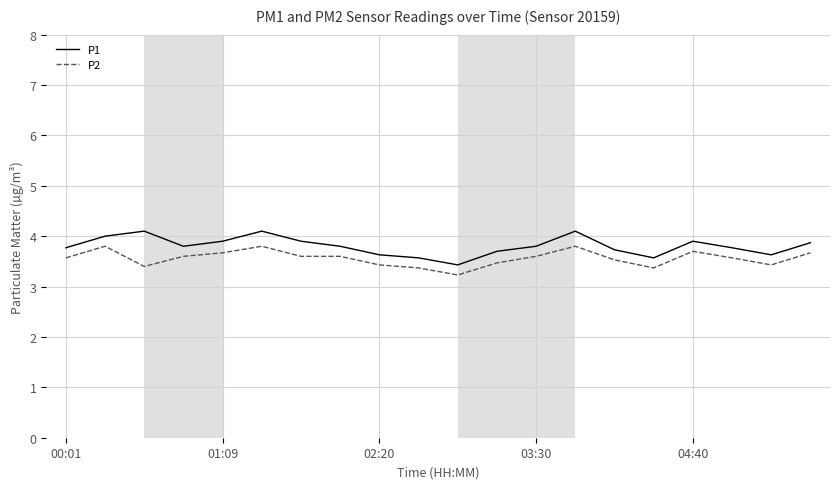

What is the minimum value shown in the chart?

3.2